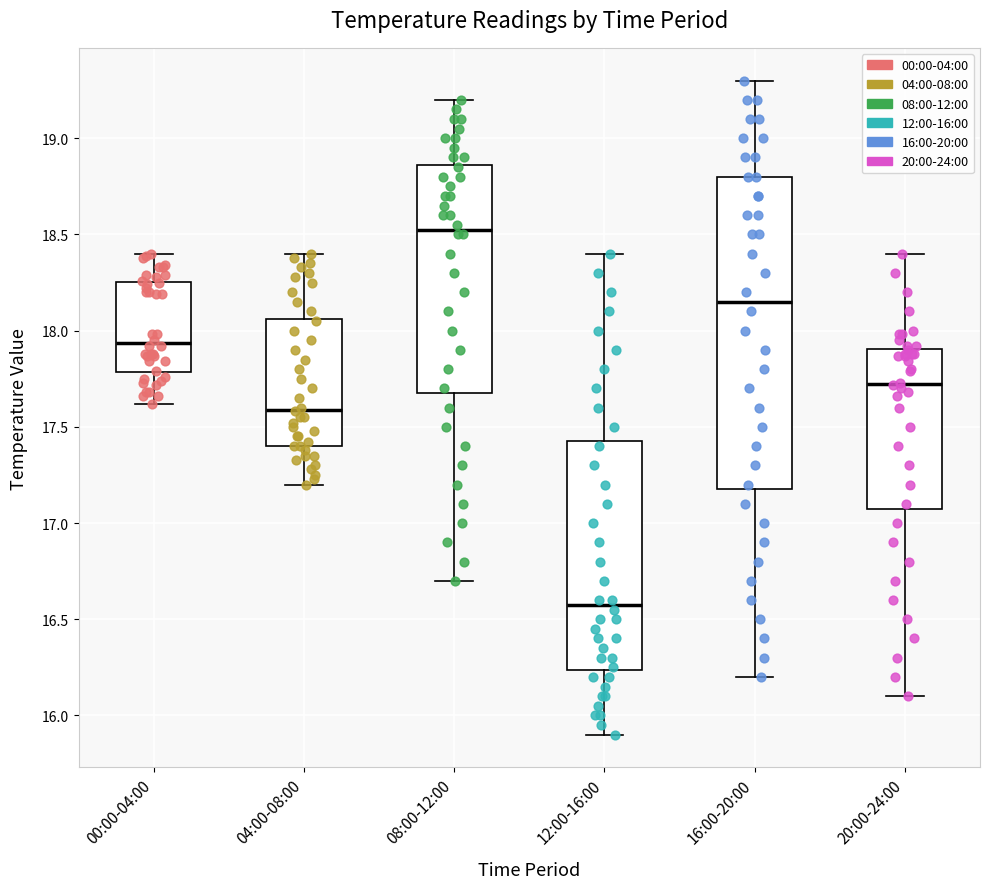

Which box is the tallest, from its lower edge to its upper edge?

16:00-20:00